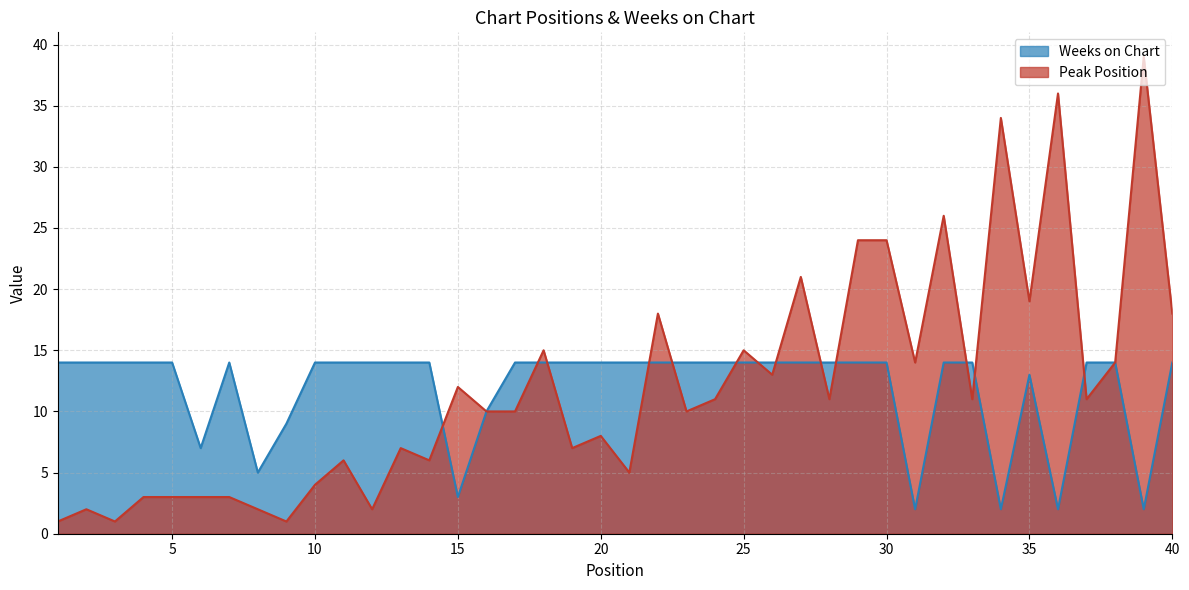

Is the value of Weeks on Chart at 8 greater than the value of Peak Position at 1?

Yes